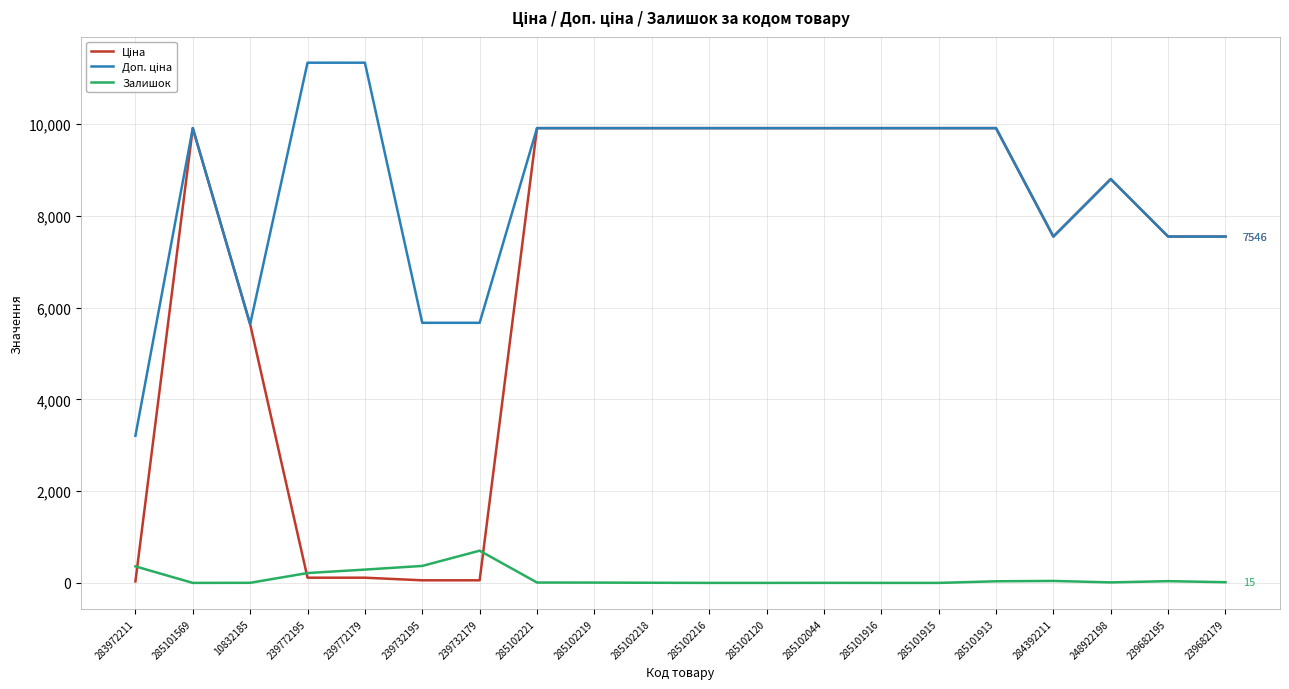

What is the total value across all series at 285101569?

19817.0